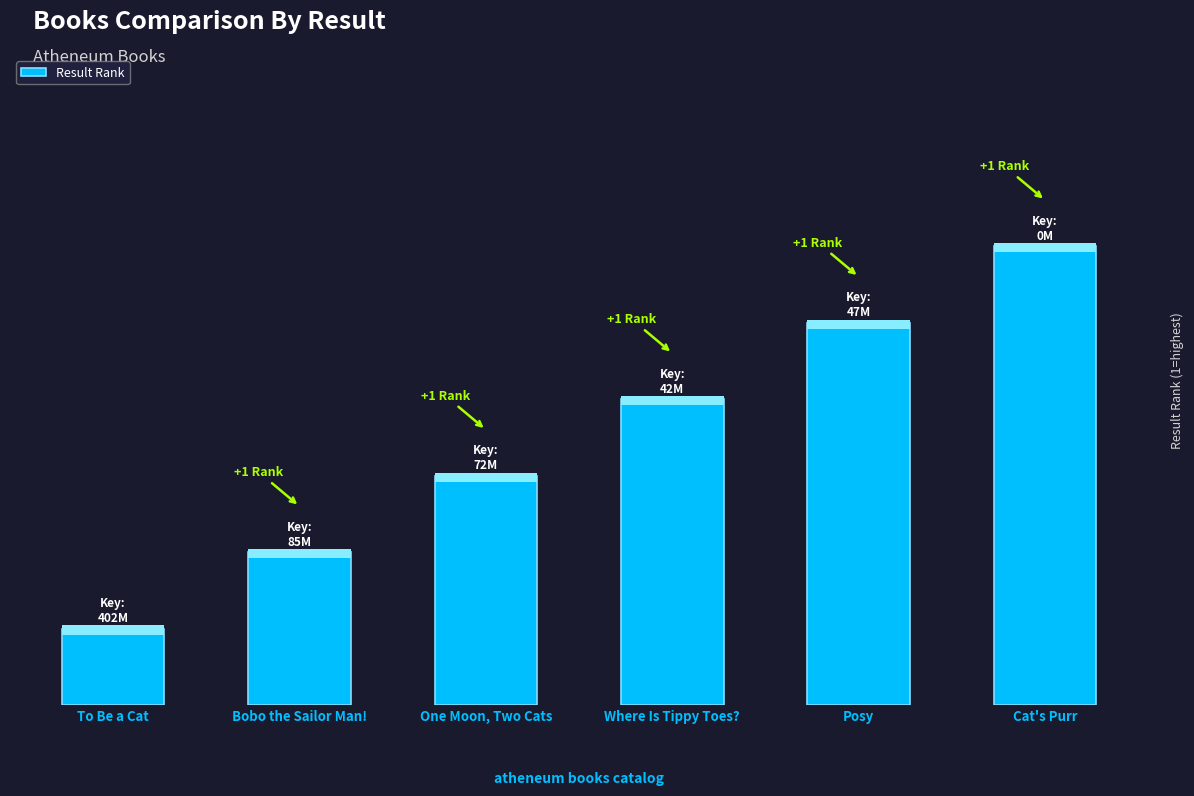

Are the bars horizontal?

No